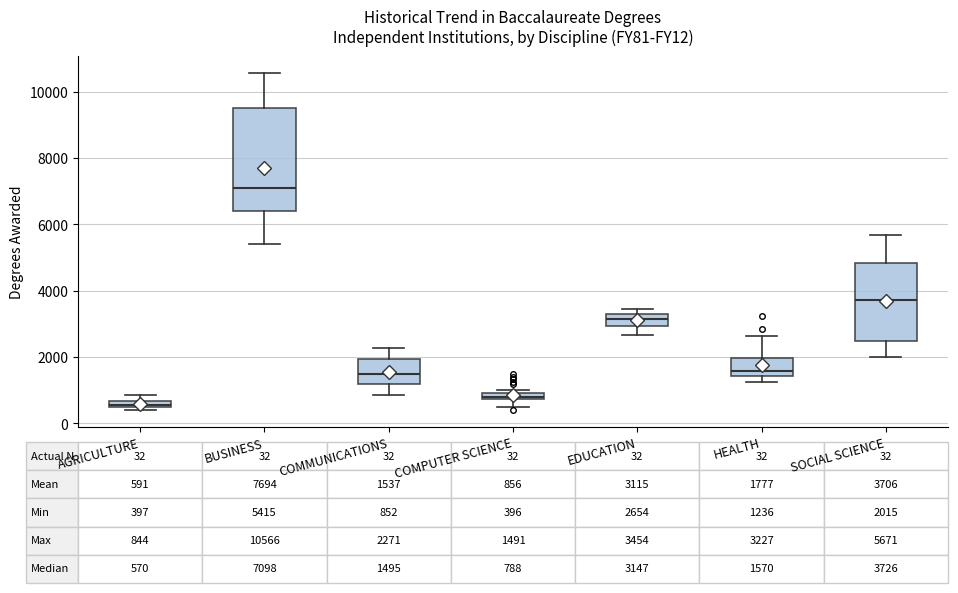

Which box's median line is the lowest?

AGRICULTURE